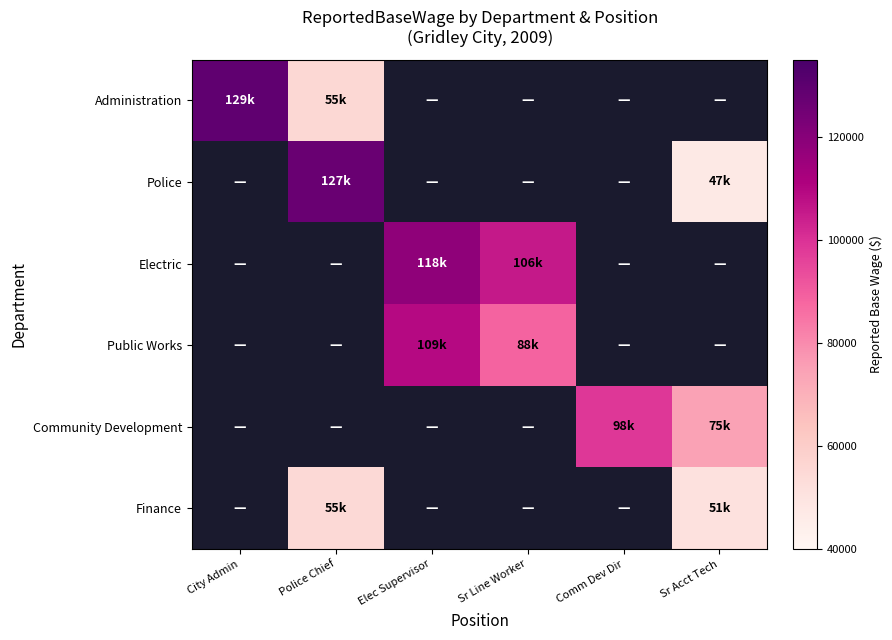

Count the number of categories in the chart.

6